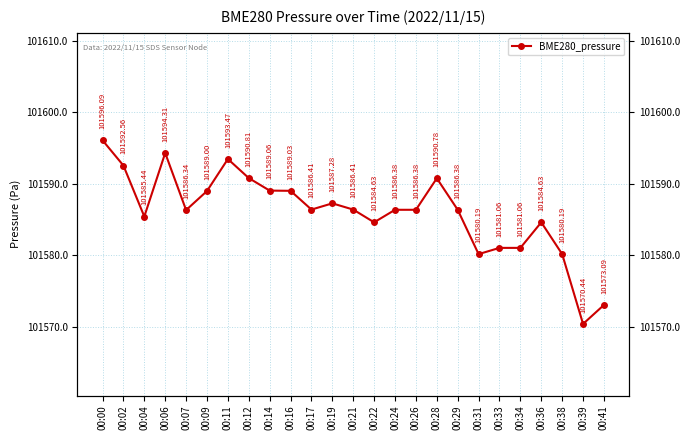

Which label corresponds to the largest value in the chart?

00:00